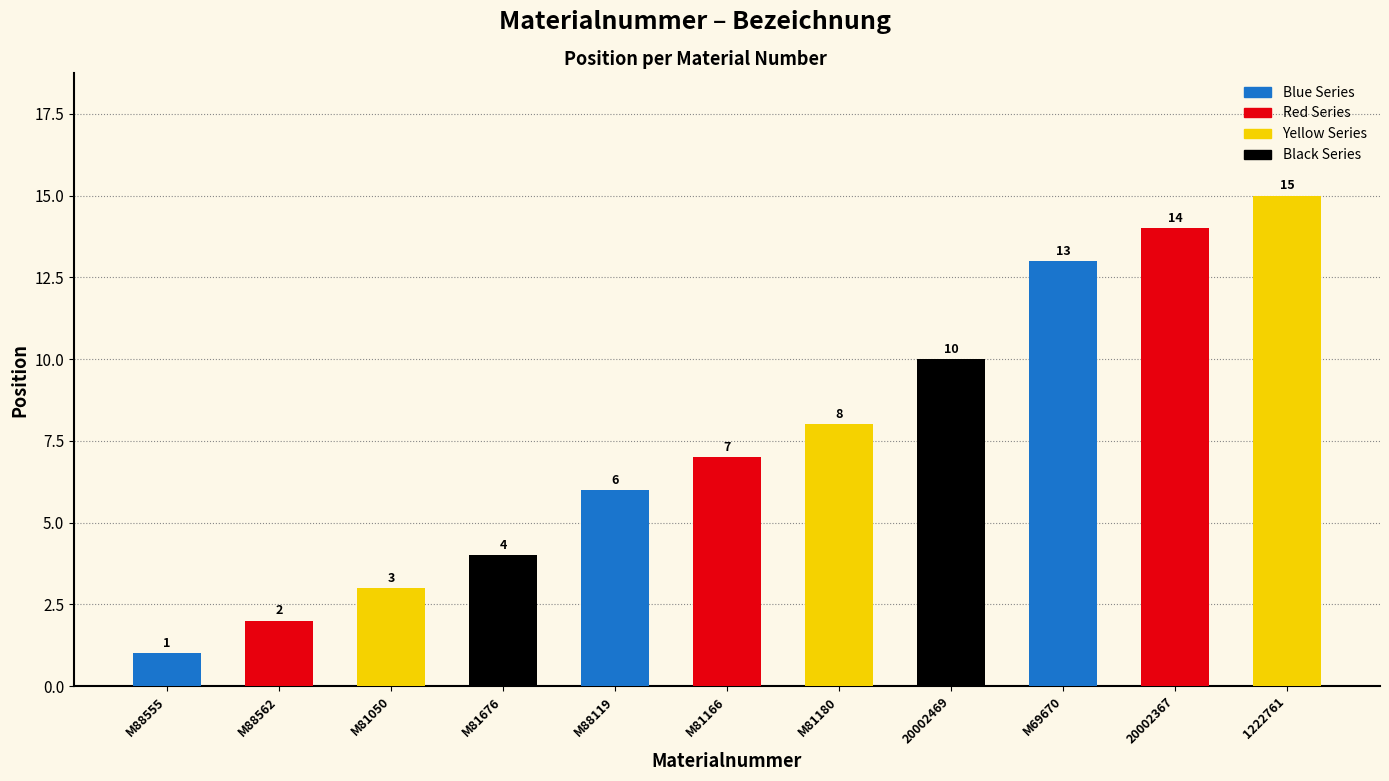

Reading left to right, transcribe all the data shown in this chart.

1	2	3	4	6	7	8	10	13	14	15